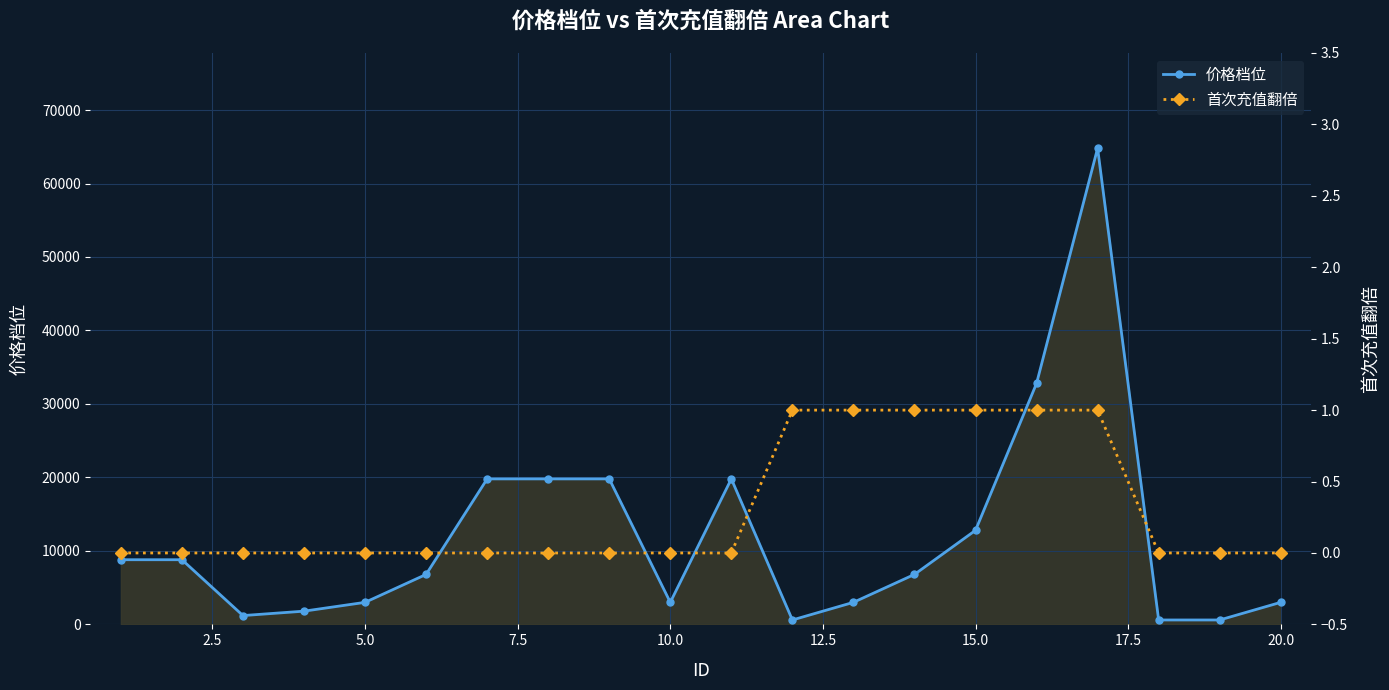

Reading left to right, transcribe all the data shown in this chart.

价格档位: 8800	8800	1200	1800	3000	6800	19800	19800	19800	3000	19800	600	3000	6800	12800	32800	64800	600	600	3000
首次充值翻倍: 0	0	0	0	0	0	0	0	0	0	0	1	1	1	1	1	1	0	0	0